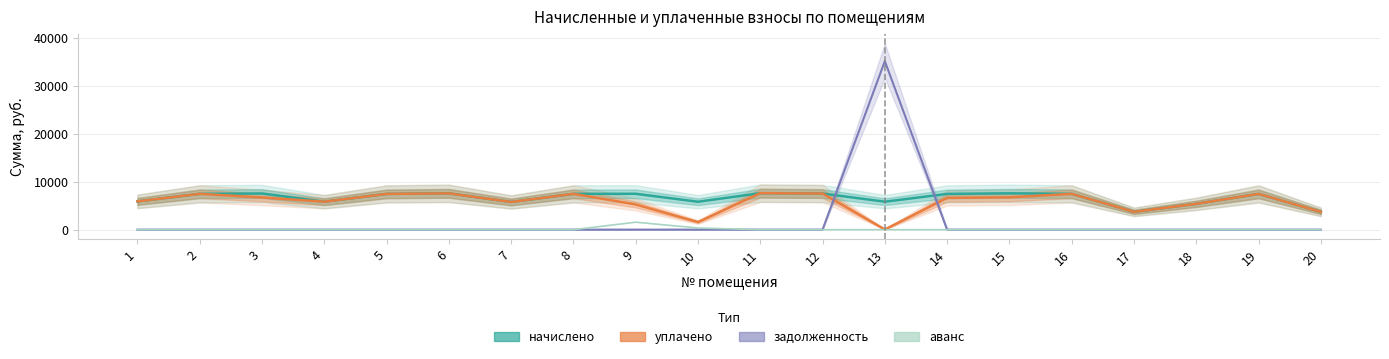

What is the total value across all series at 15?

14357.5